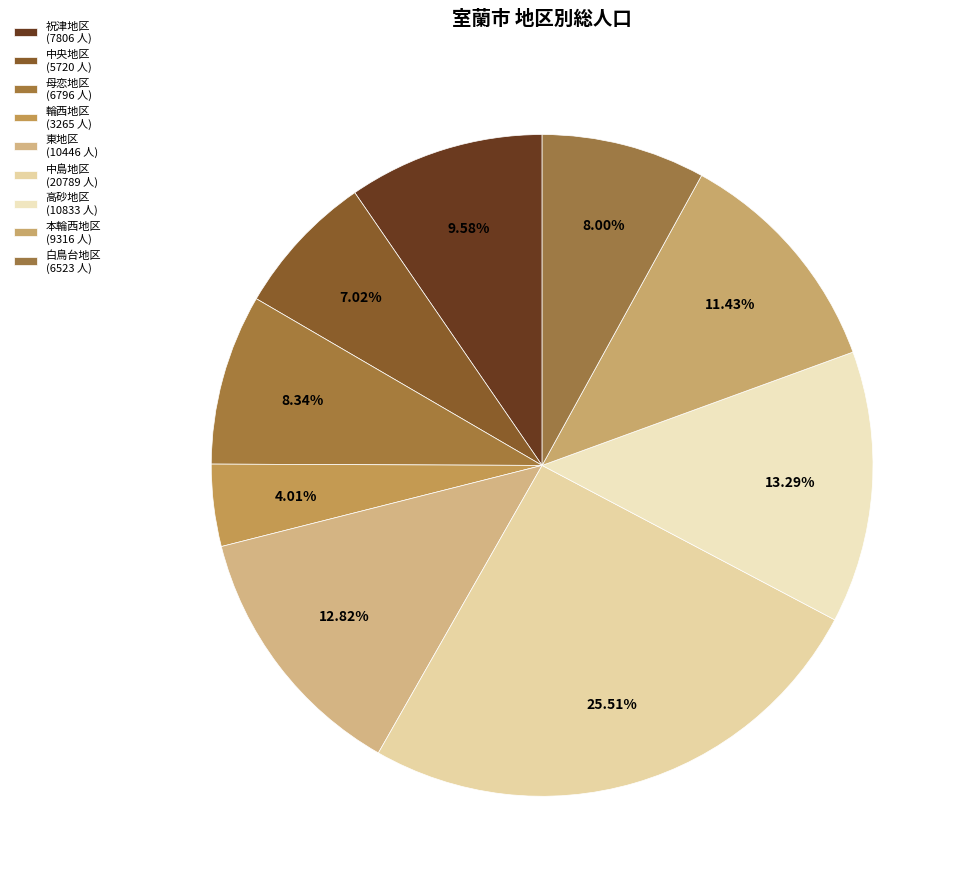

What percentage is the 中島地区 slice, to the nearest percent?

26%